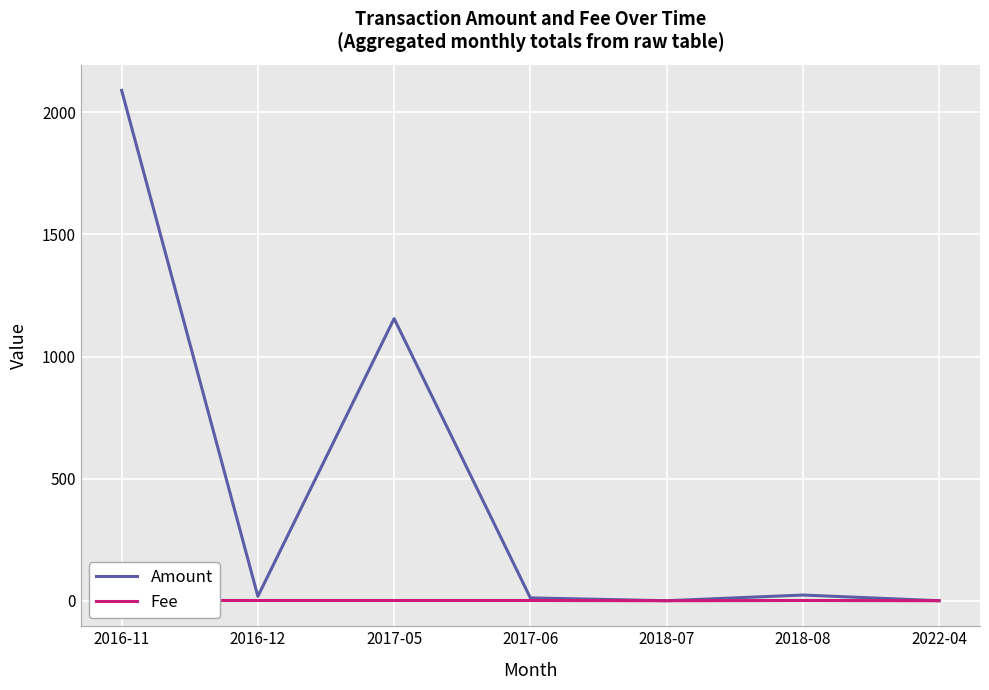

Which series has the largest total across all categories?

Amount